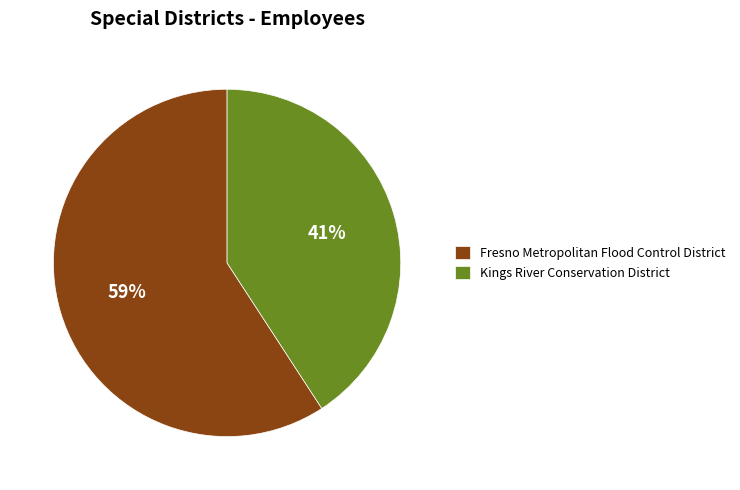

Combined, do Kings River Conservation District and Fresno Metropolitan Flood Control District account for over 50%?

Yes